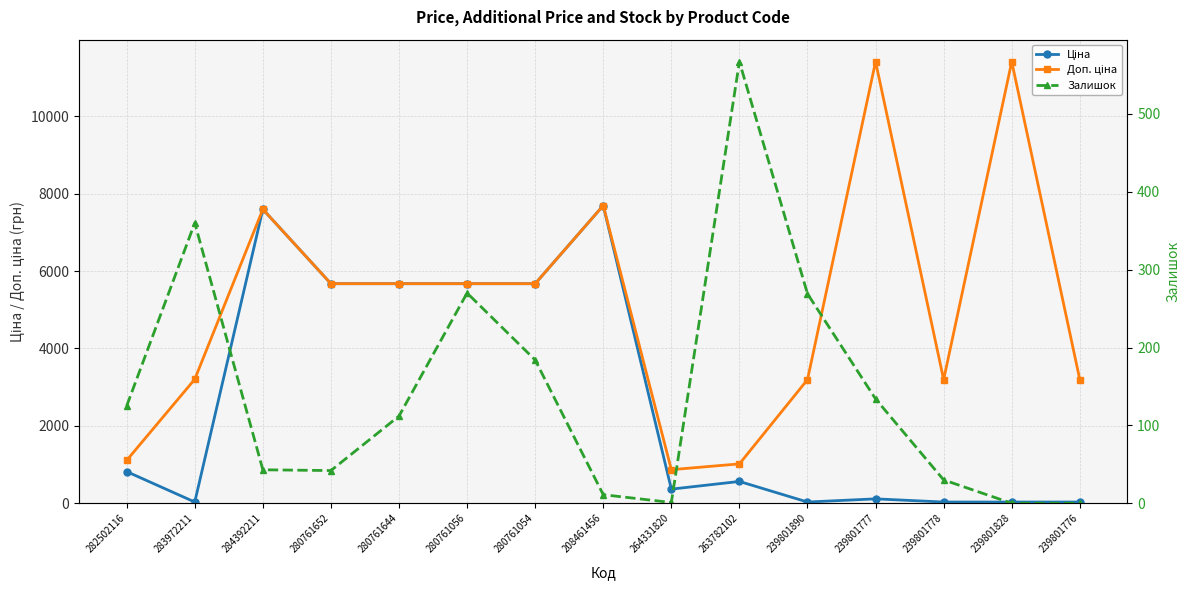

How many lines are shown in the chart?

3